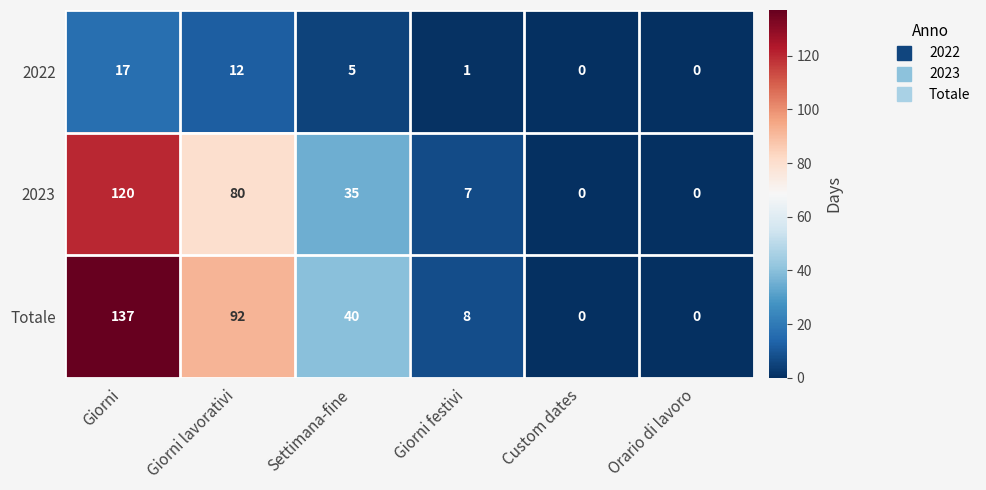

Reading left to right, what are all the values shown in this chart?

2022: 17	12	5	1	0	0
2023: 120	80	35	7	0	0
Totale: 137	92	40	8	0	0